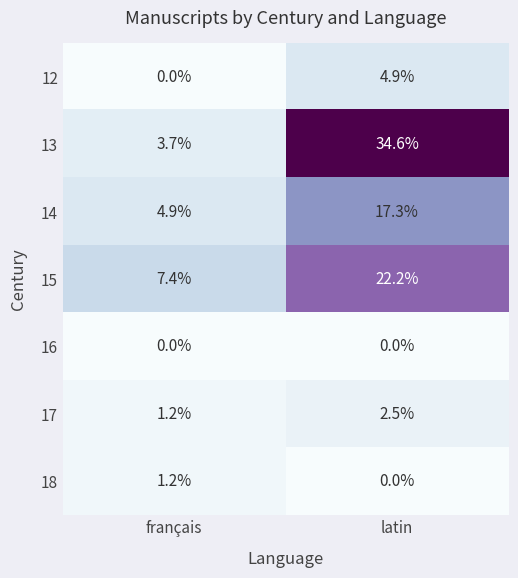

Which series changed the most between français and latin?

13